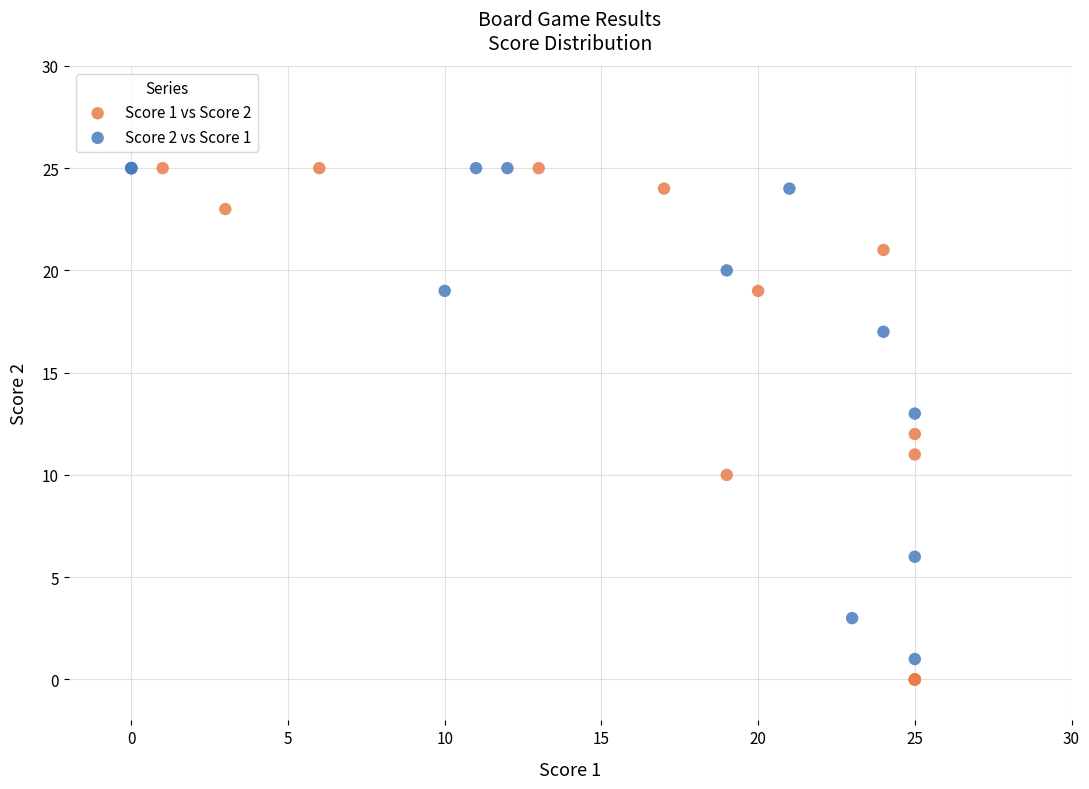

What are all the series names shown in the legend?

Score 1 vs Score 2, Score 2 vs Score 1